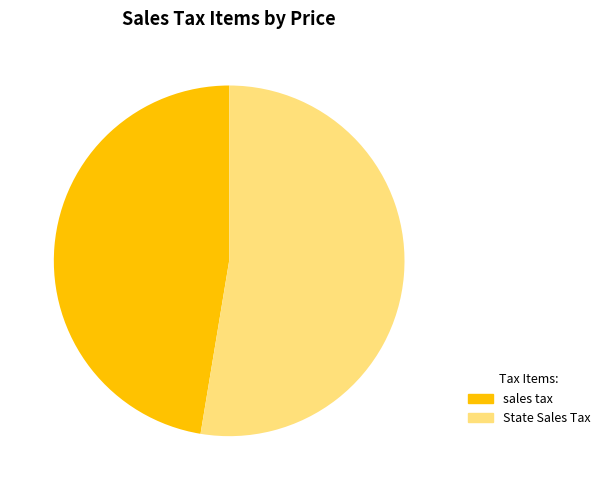

Does any single category account for the majority?

Yes